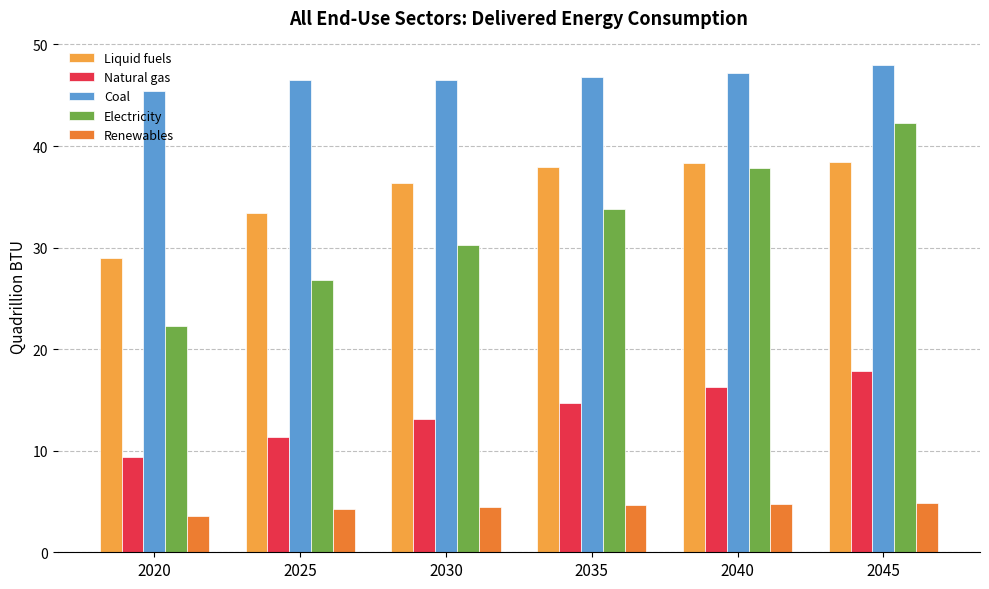

How many values in the Coal series are below 46?

1